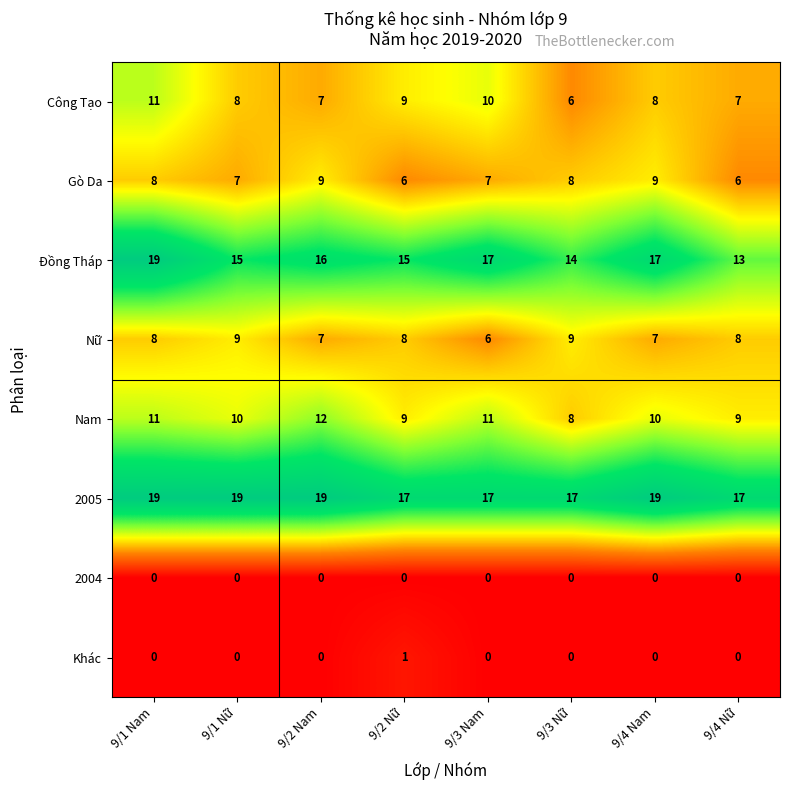

Is the value of 2005 at 9/3 Nam greater than the value of Công Tạo at 9/1 Nữ?

Yes